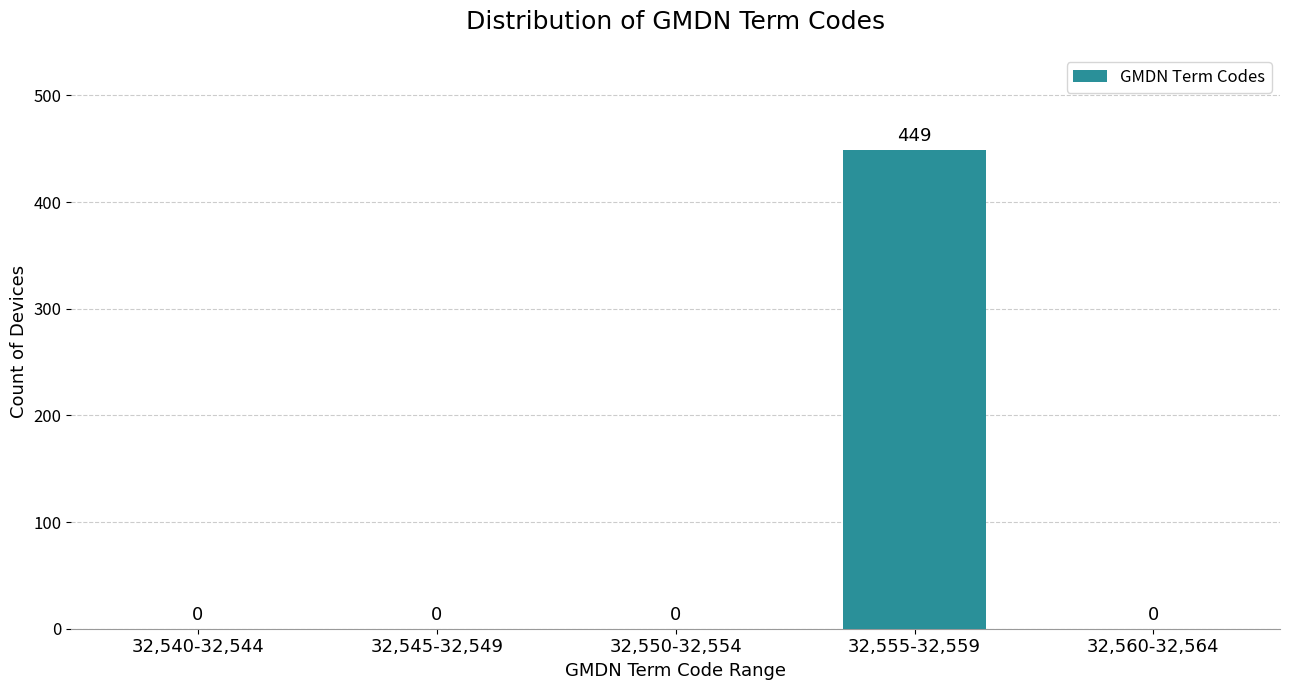

Reading right to left, what are all the values shown in this chart?

32,560-32,564=0	32,555-32,559=449	32,550-32,554=0	32,545-32,549=0	32,540-32,544=0